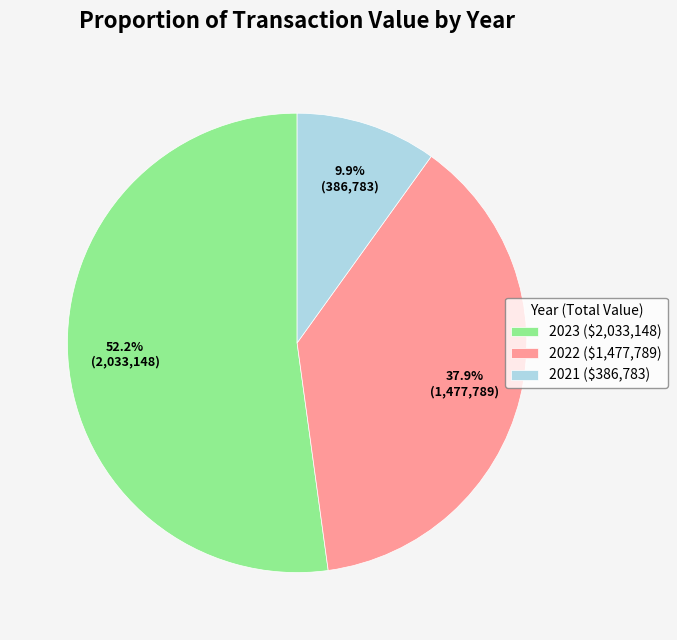

How many segments does this pie chart have?

3